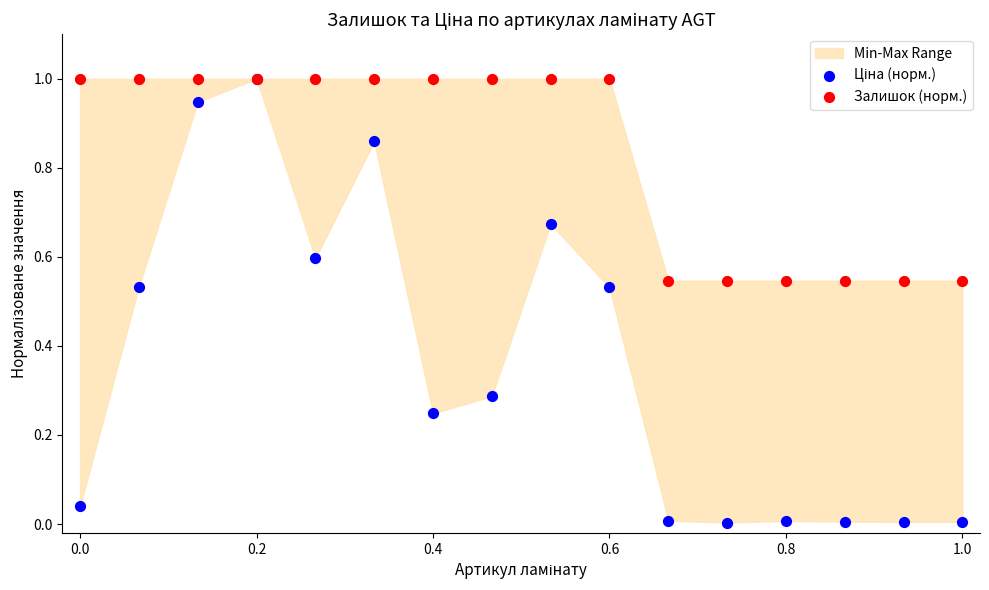

Which series reaches the minimum Y coordinate?

Ціна (норм.)